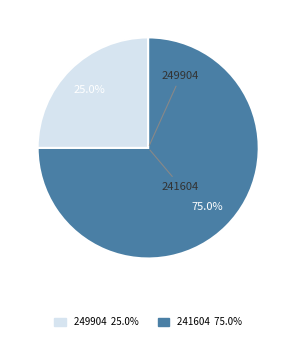

Which category accounts for the majority?

241604